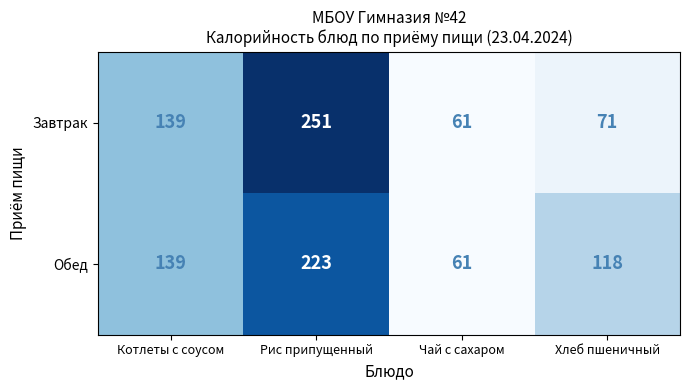

How many distinct data groups are displayed?

2